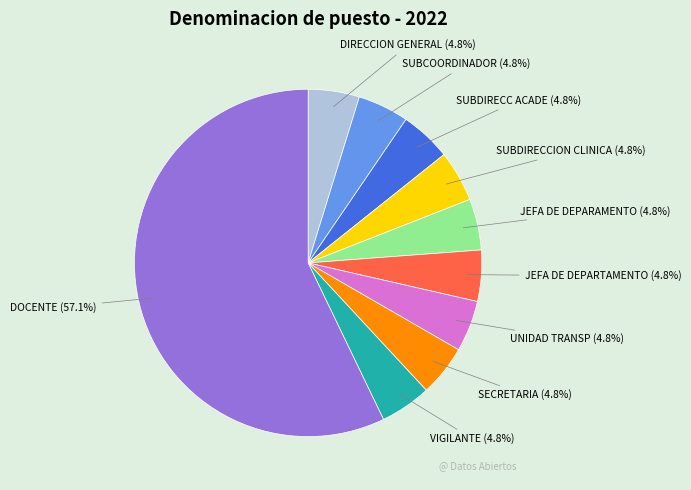

Is the sum of SUBCOORDINADOR and DIRECCION GENERAL greater than half?

No